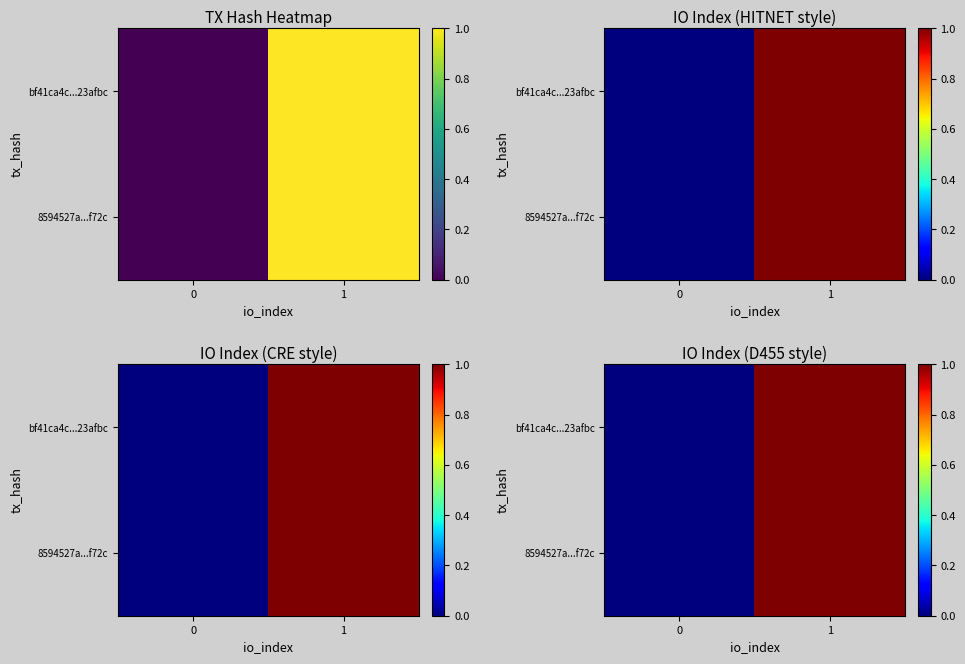

How many series are shown in this chart?

2